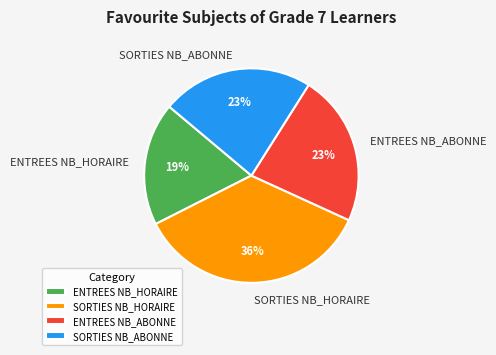

Which category has the biggest portion of the pie?

SORTIES NB_HORAIRE